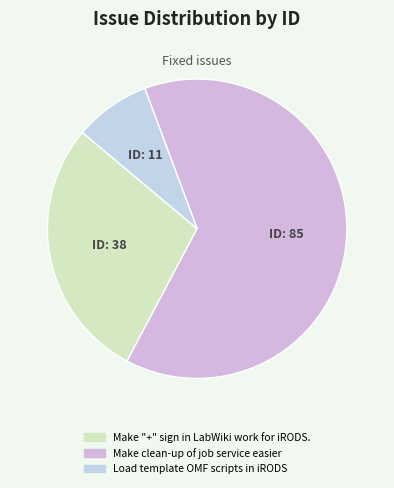

Is Load template OMF scripts in iRODS the majority of the pie?

No